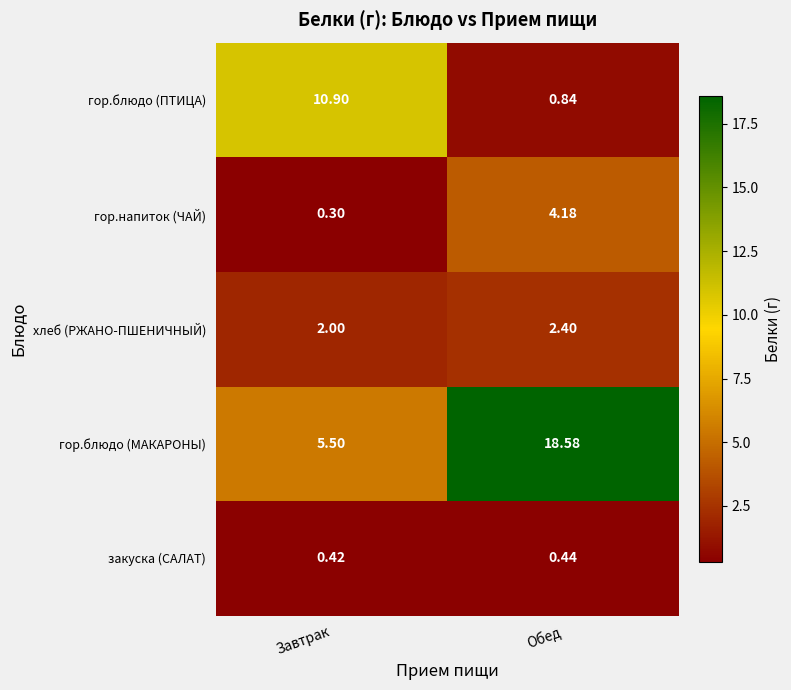

What is the spread (max minus min) of values at Обед?

18.1